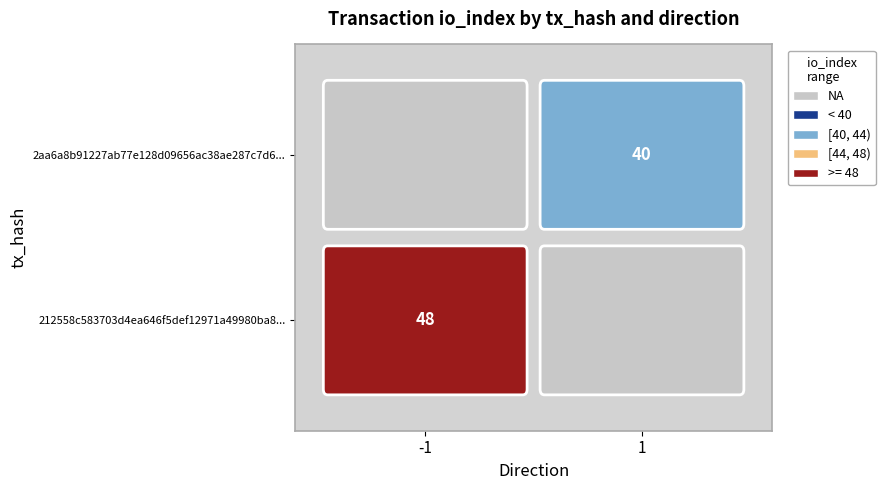

Is it true that 2aa6a8b91227ab77e128d09656ac38ae287c7d6 equals 55 at io_index?

False